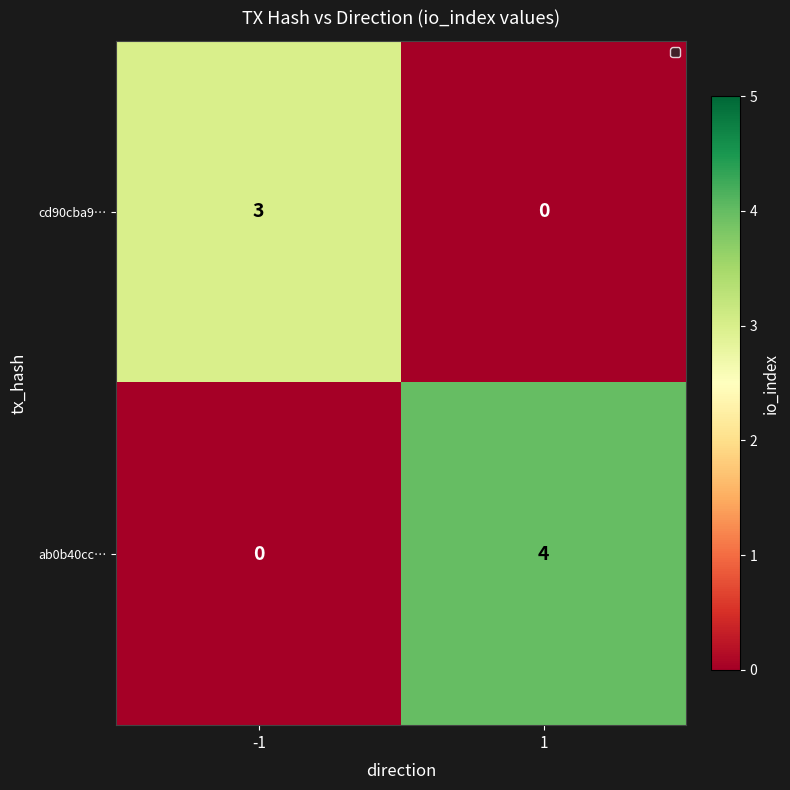

True or false: ab0b40cc… has a value of 4 at 1.

True